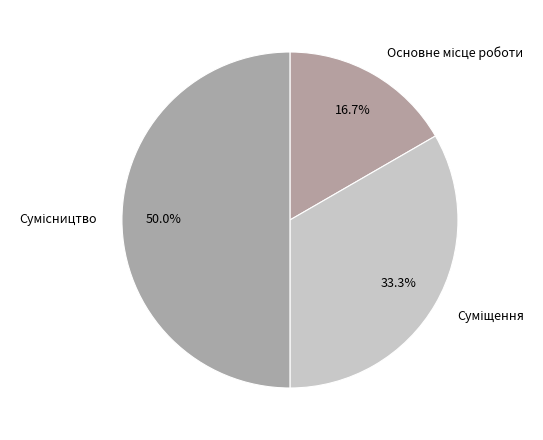

Does Суміщення represent more than half of the total?

No